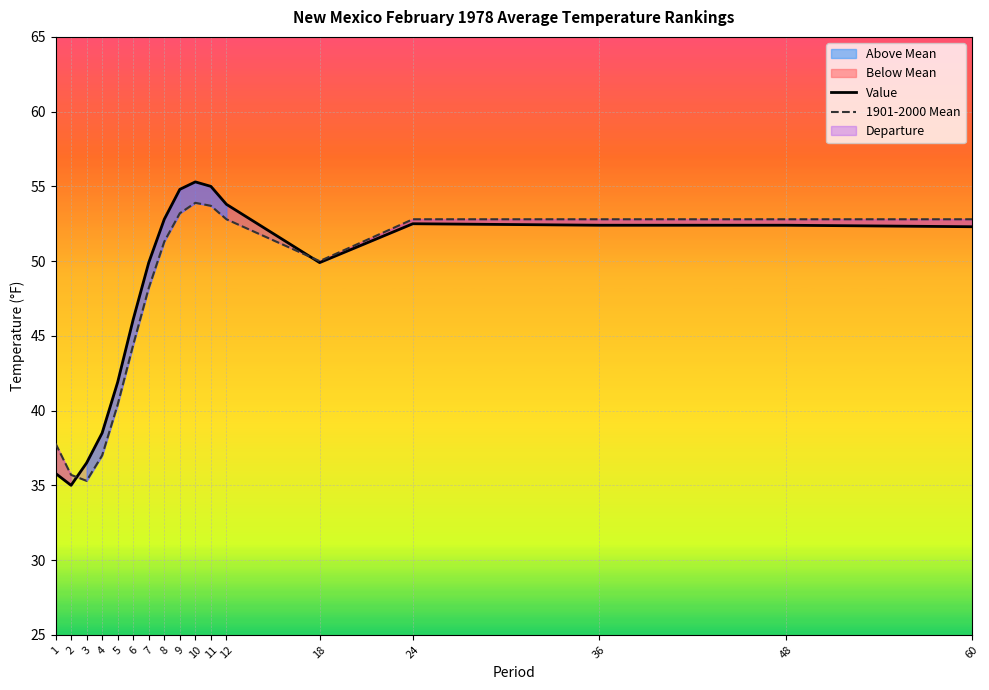

What is the smallest value displayed?

35.0